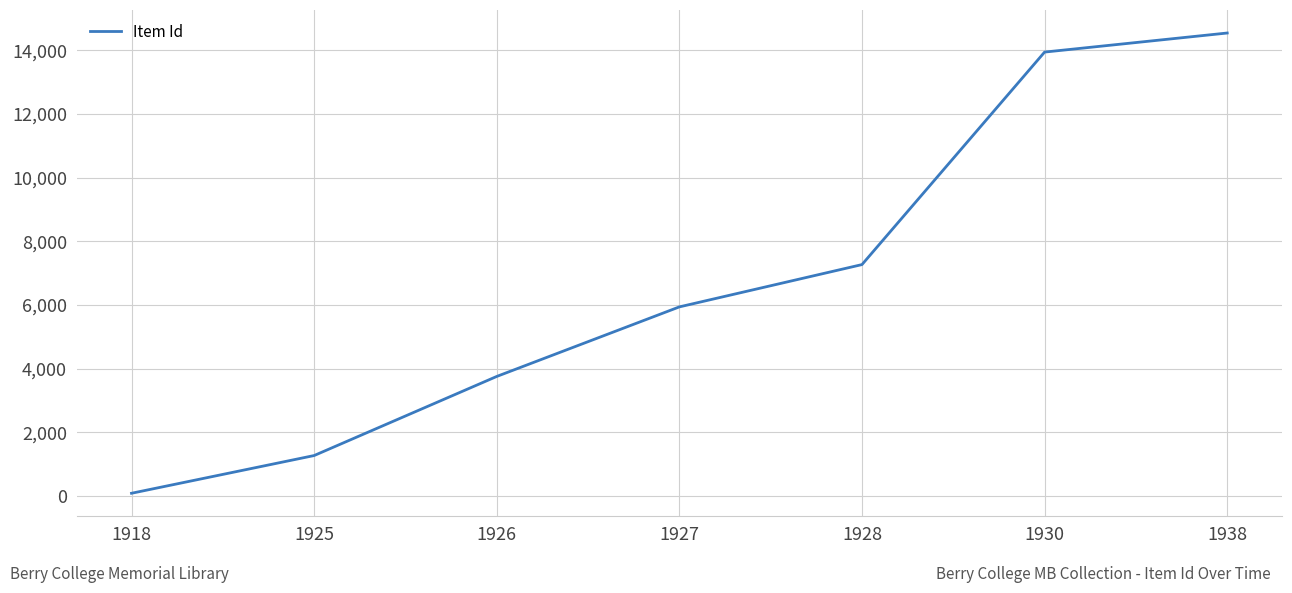

Count the number of data series in this chart.

1